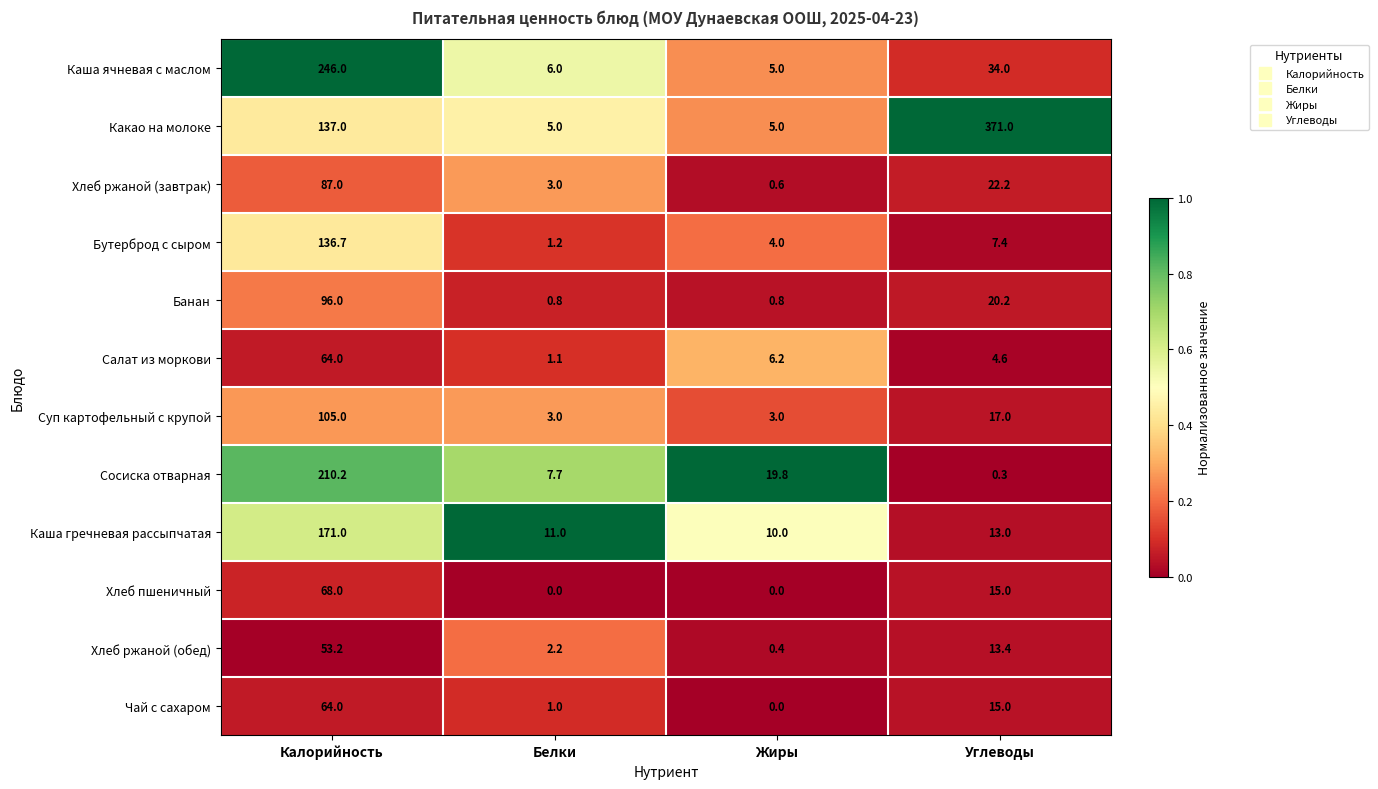

Count the Суп картофельный с крупой values in the range 3 to 105.

4